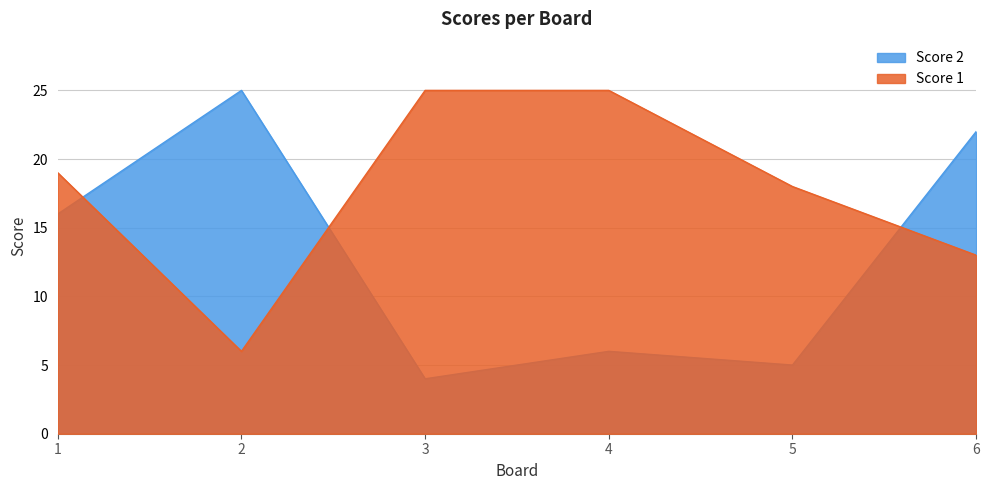

At how many categories does at least one series exceed 8?

6